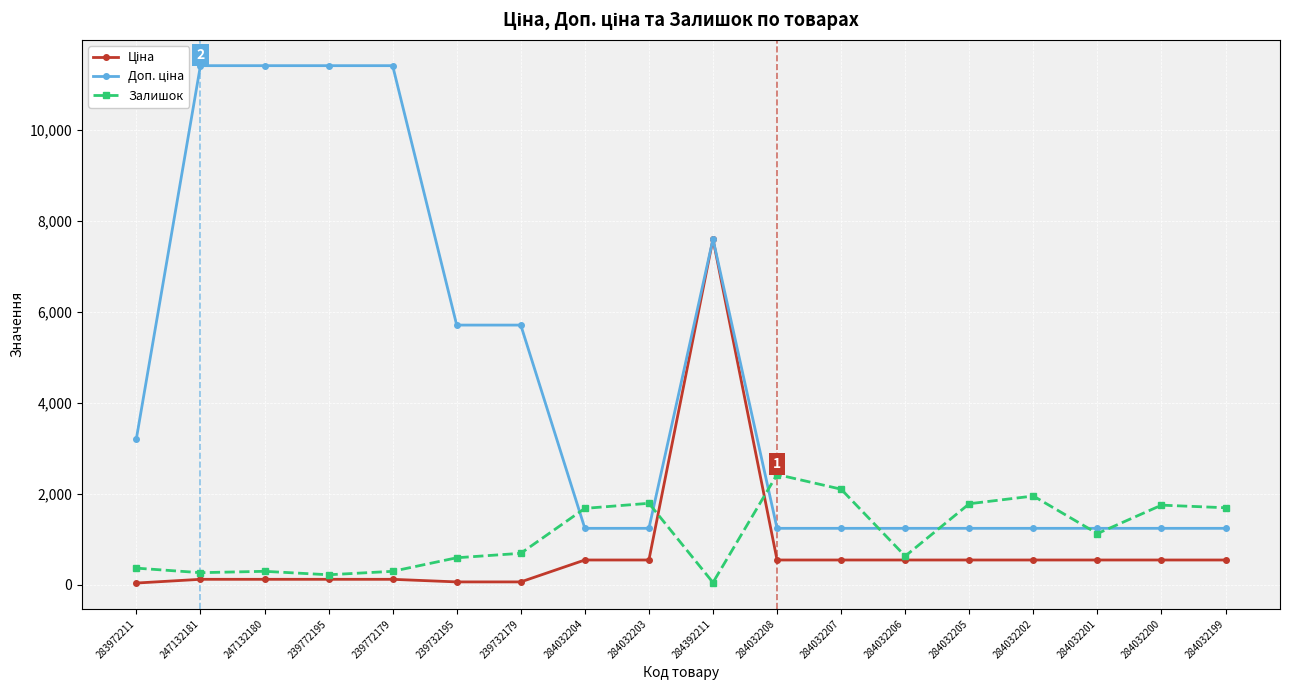

At which category is the sum across all series the highest?

284392211